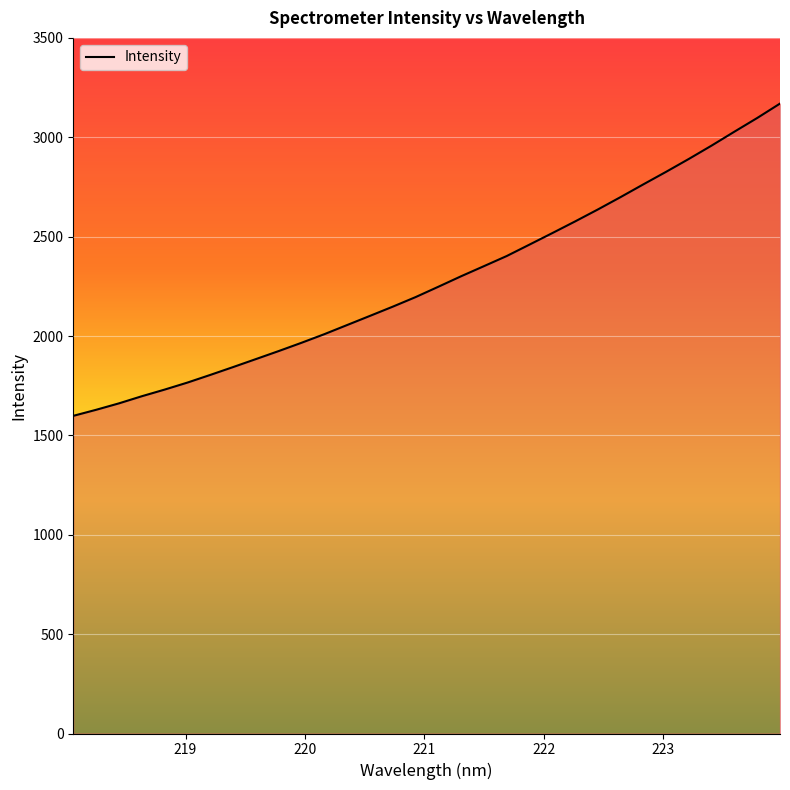

What is the difference between the maximum and minimum values?

1571.1